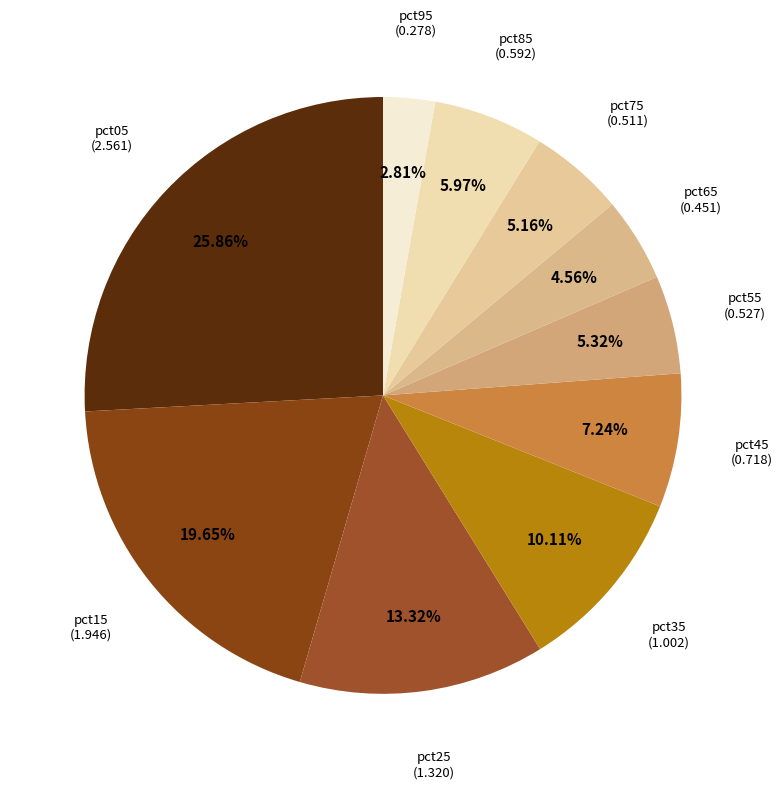

Combined, what portion of the pie is pct85 and pct55?

11.3%